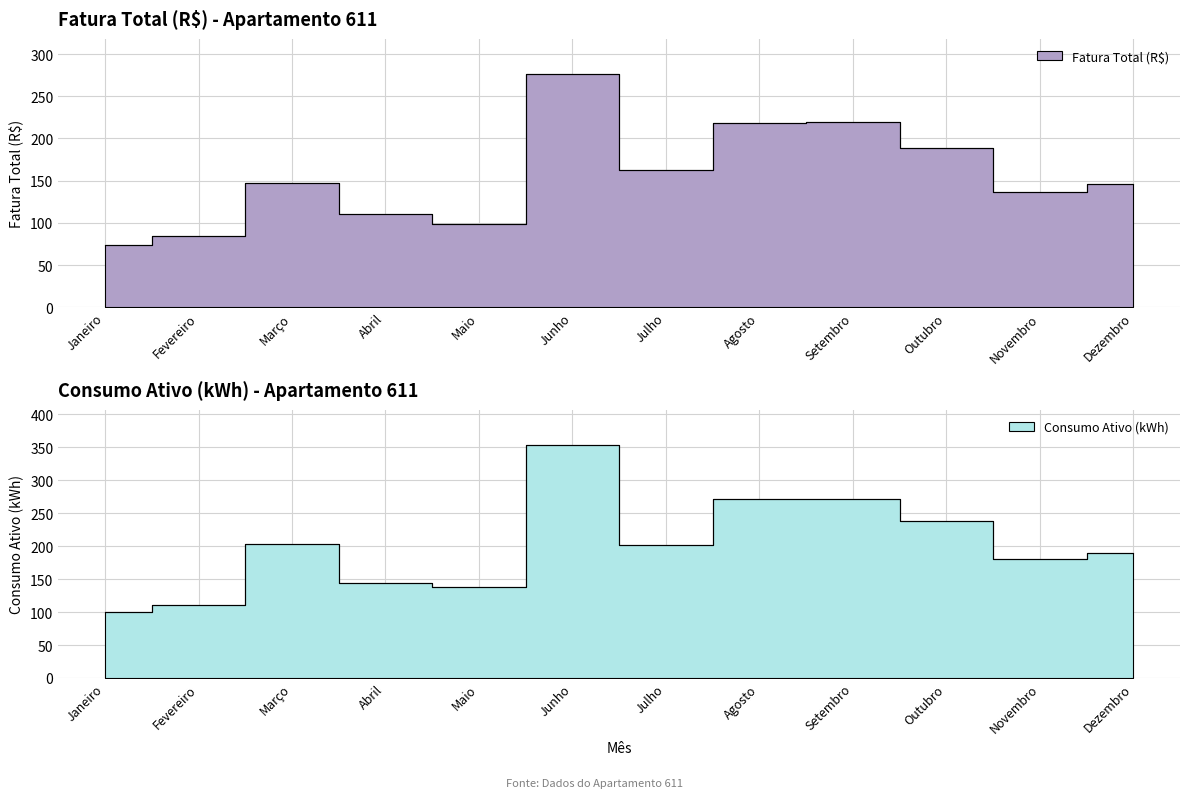

What is the difference between the maximum and second lowest values in the Fatura Total (R$) series?

192.6